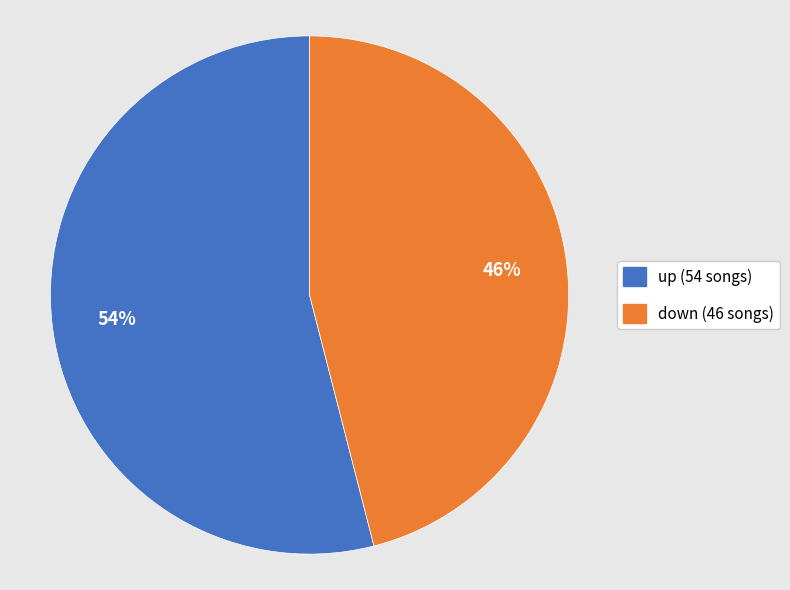

To the nearest percent, what percentage of the pie is up?

54%